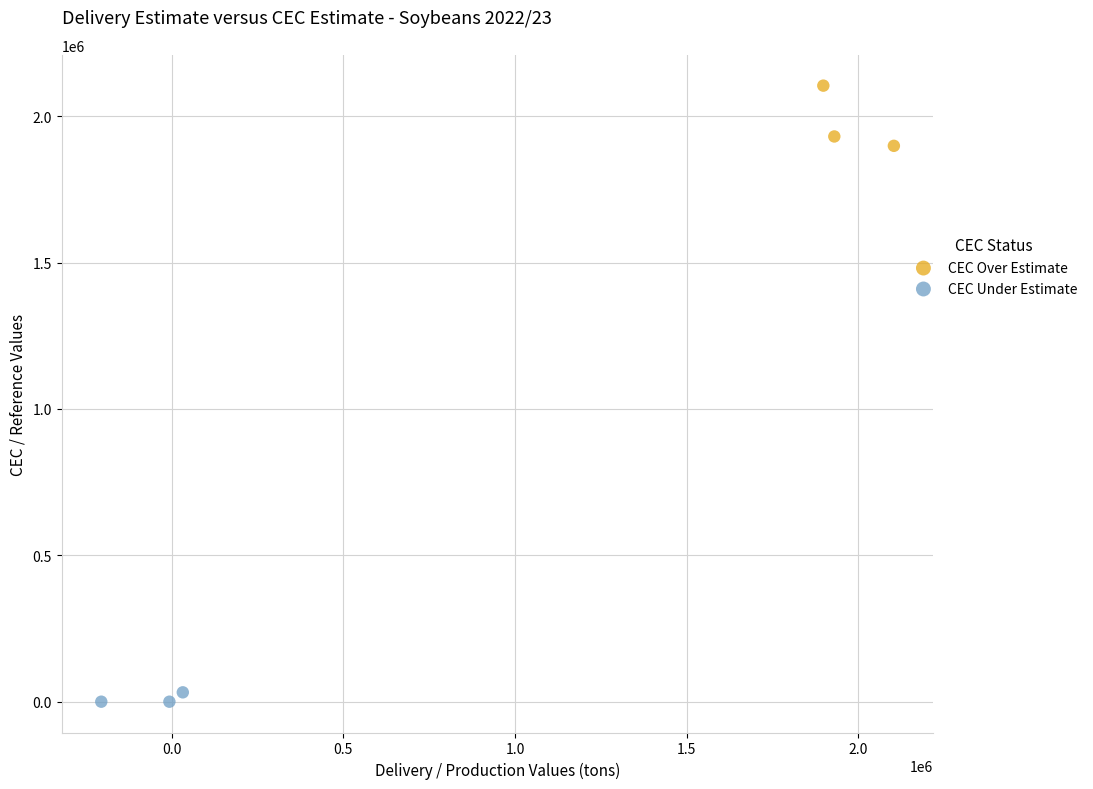

Which series reaches the maximum Y coordinate?

CEC Over Estimate